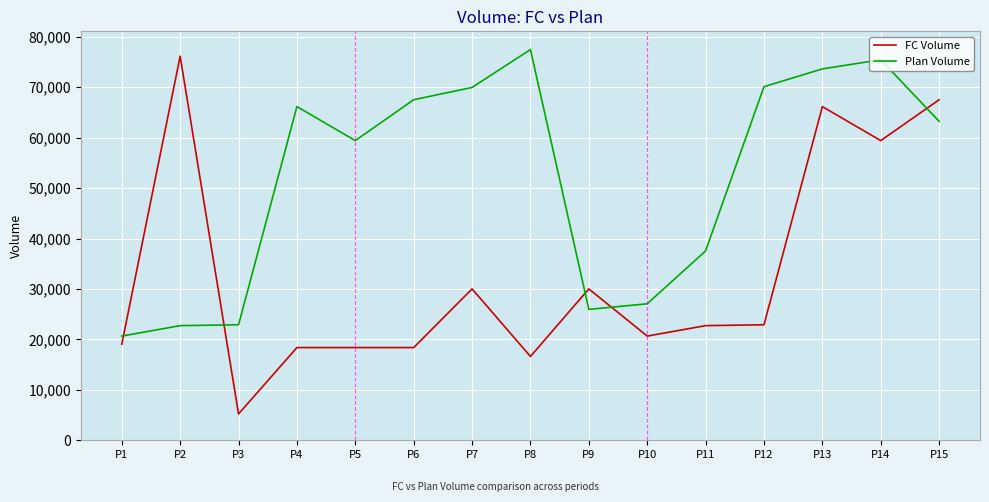

The value of FC Volume at P5 is 30737. True or false?

False